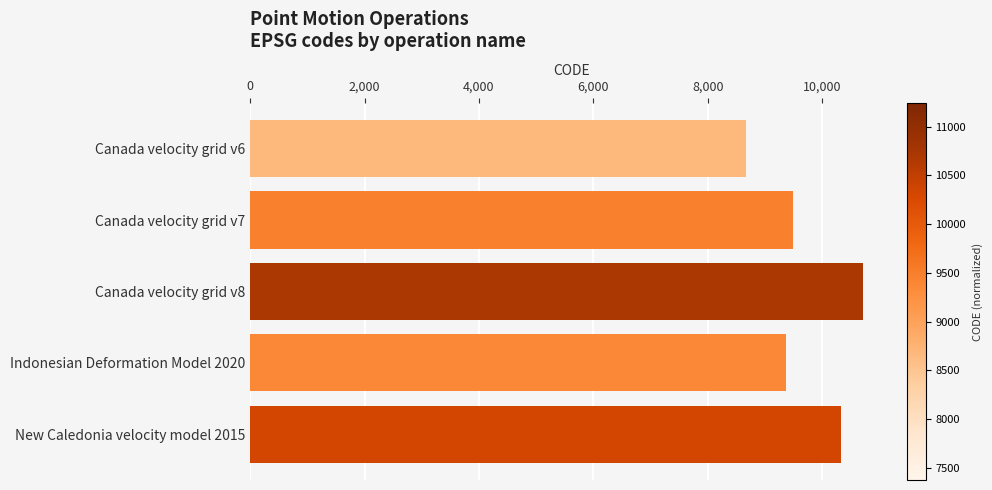

What is the change in value from Canada velocity grid v8 to New Caledonia velocity model 2015?

-384